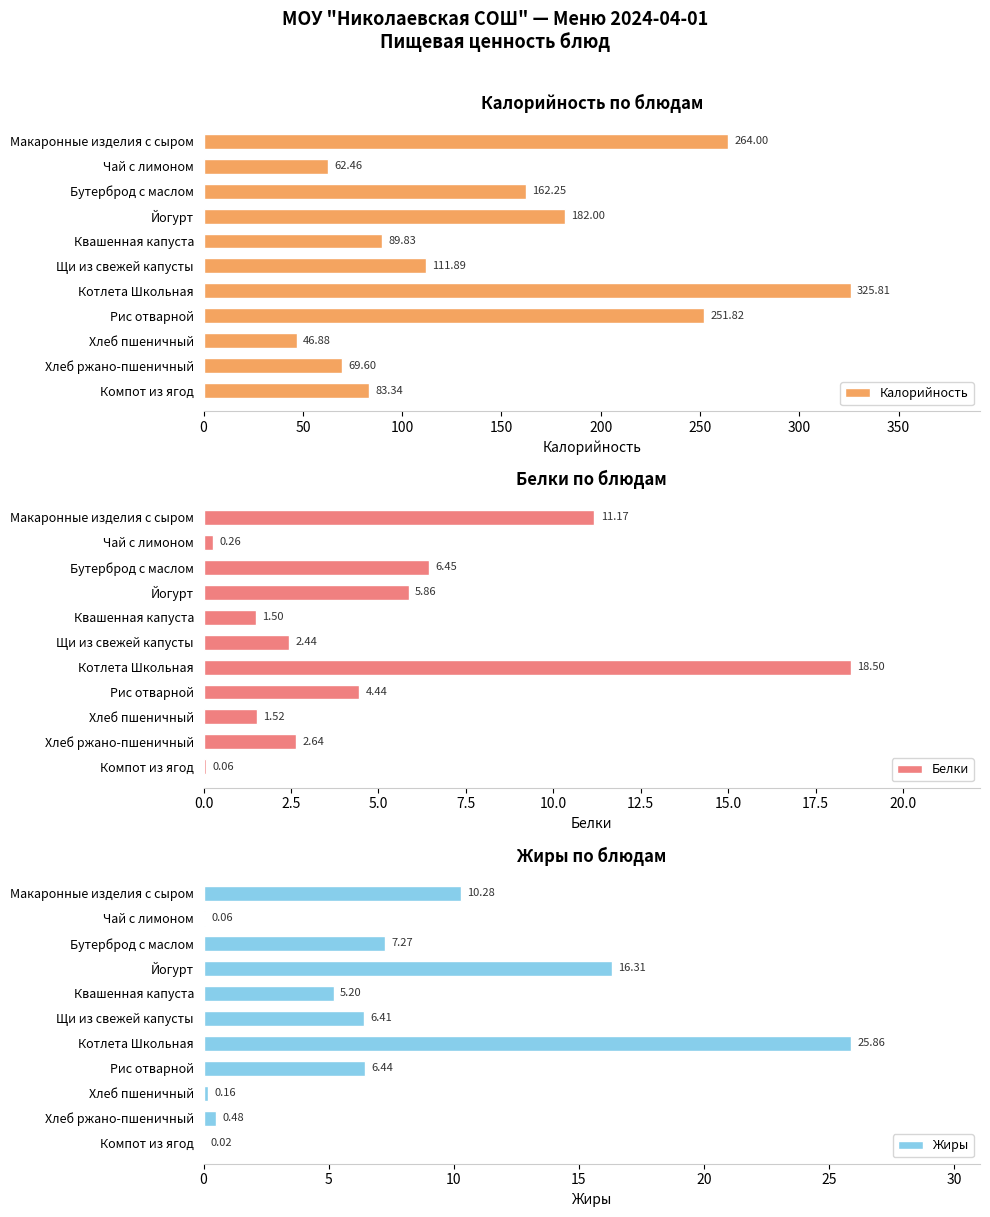

What is the sum of all Калорийность values?

1649.9